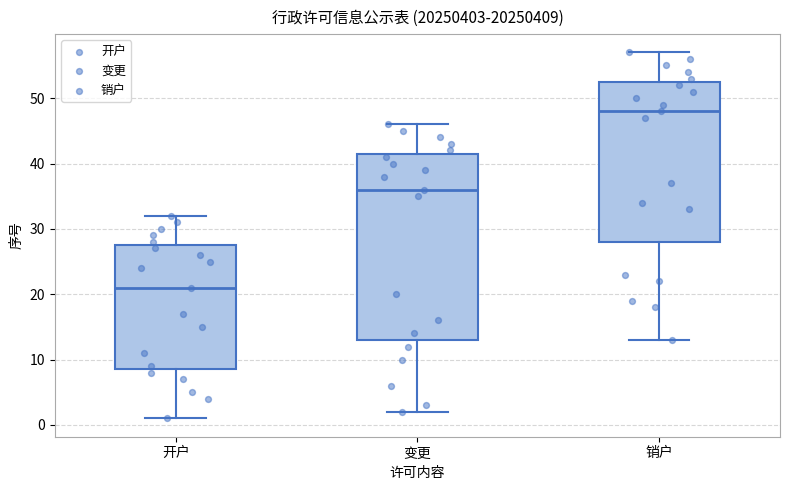

Reading left to right, read every box against the y-axis: the position of its median line, the range the box covers, and the ends of its whiskers. The values are not printed on the chart, so give them approximately, as read against the axis.

开户: median 21, box 9 to 28, whiskers 1 to 32
变更: median 36, box 13 to 42, whiskers 2 to 46
销户: median 48, box 28 to 53, whiskers 13 to 57